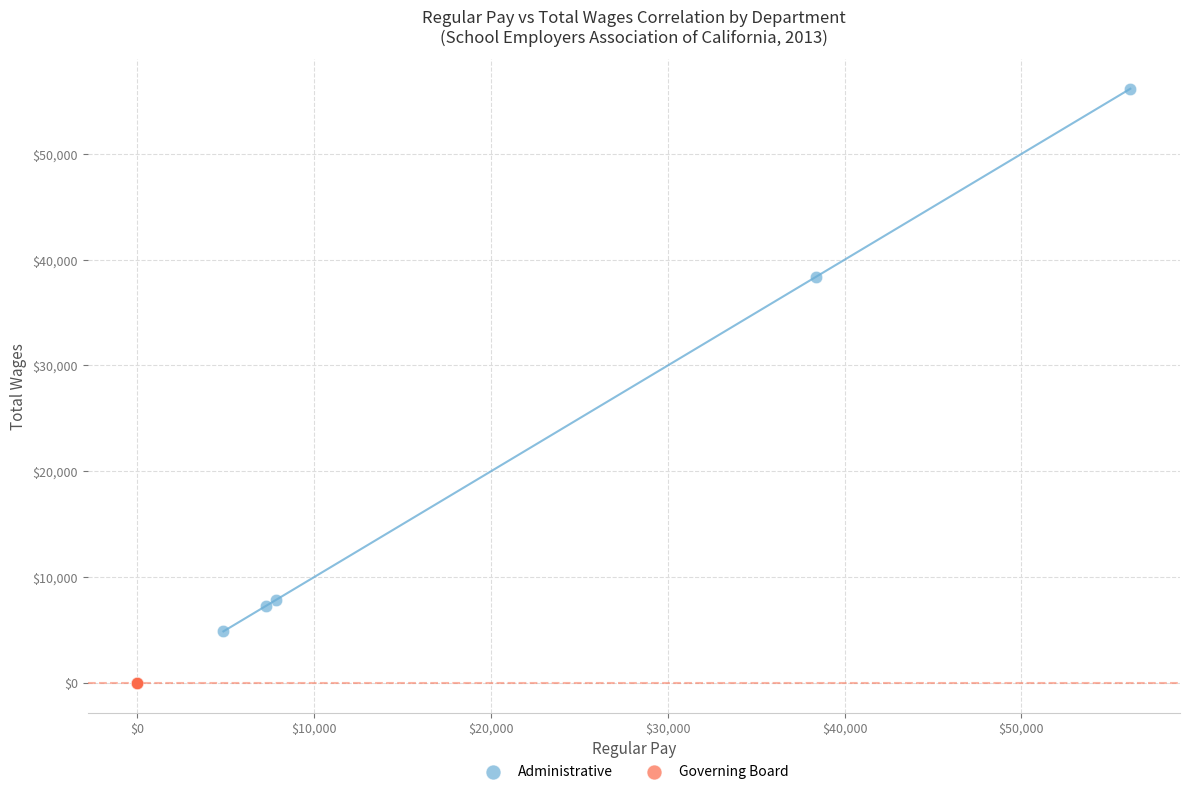

Which series reaches the minimum Y coordinate?

Governing Board